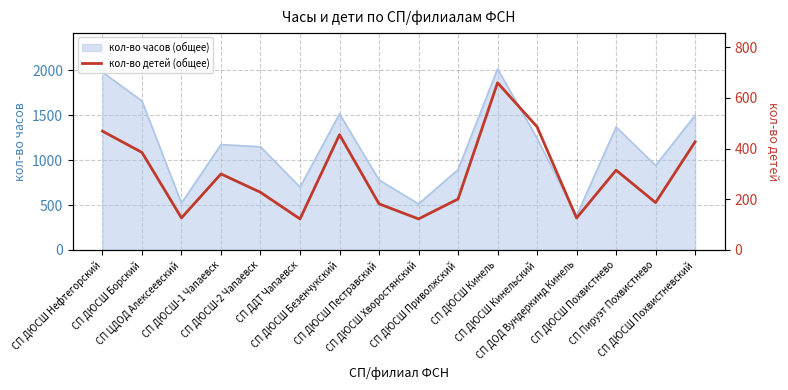

Reading left to right, list all the values displayed in this chart.

СП ДЮСШ Нефтегорский=469.0	СП ДЮСШ Борский=385.0	СП ЦДОД Алексеевский=126.5	СП ДЮСШ-1 Чапаевск=300.0	СП ДЮСШ-2 Чапаевск=227.5	СП ДДТ Чапаевск=122.5	СП ДЮСШ Безенчукский=455.0	СП ДЮСШ Пестравский=182.0	СП ДЮСШ Хворостянский=122.5	СП ДЮСШ Приволжский=201.0	СП ДЮСШ Кинель=660.0	СП ДЮСШ Кинельский=486.0	СП ДОД Вундеркинд Кинель=126.0	СП ДЮСШ Похвистнево=315.0	СП Пируэт Похвистнево=187.0	СП ДЮСШ Похвистневский=427.0